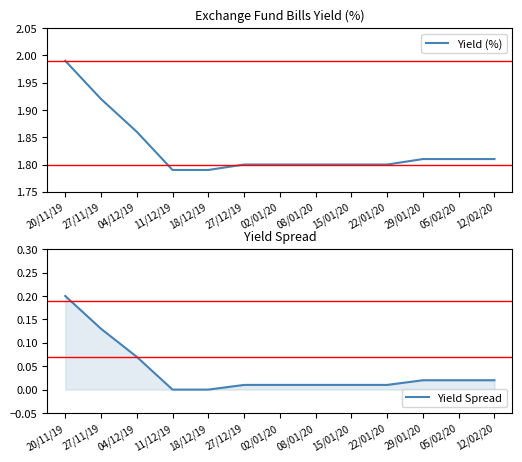

The Yield (%) series shows 0.7 at 27/12/19. True or false?

False